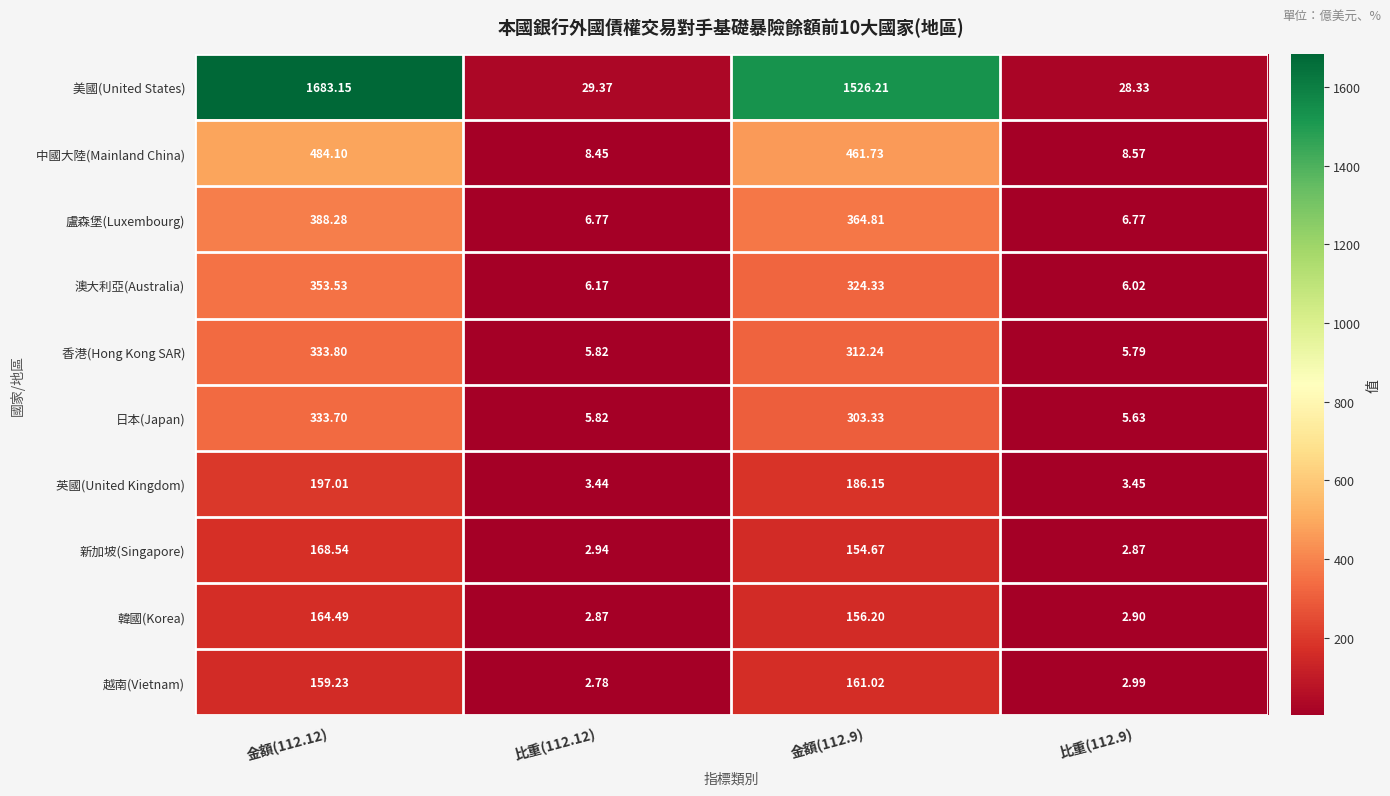

At 比重(112.9), list the series in order from smallest to largest.

新加坡(Singapore), 韓國(Korea), 越南(Vietnam), 英國(United Kingdom), 日本(Japan), 香港(Hong Kong SAR), 澳大利亞(Australia), 盧森堡(Luxembourg), 中國大陸(Mainland China), 美國(United States)